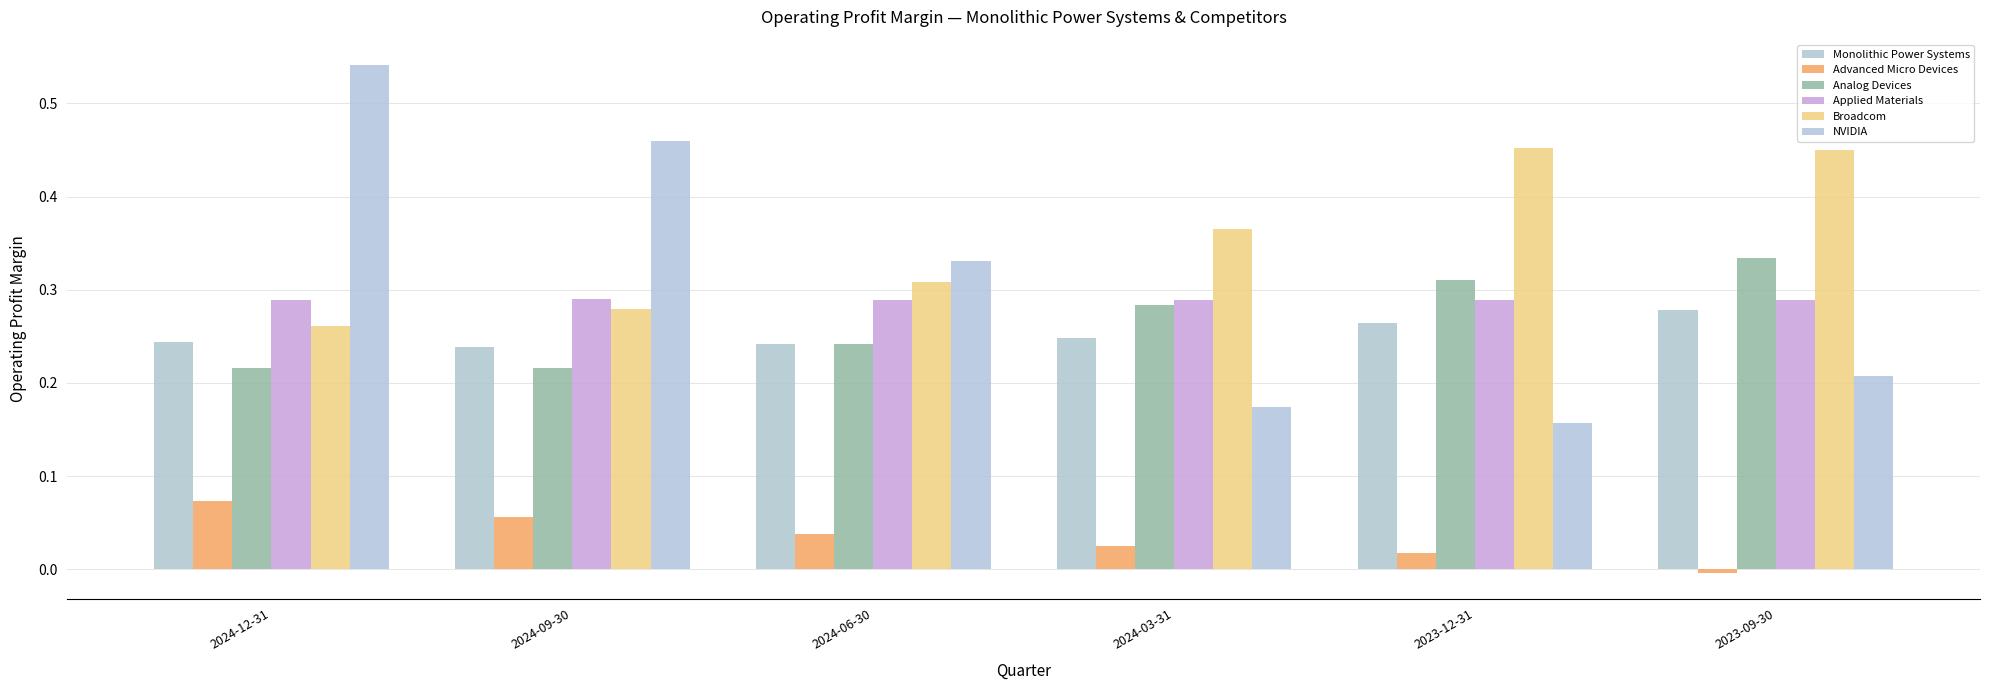

At how many categories does at least one series exceed 0?

6